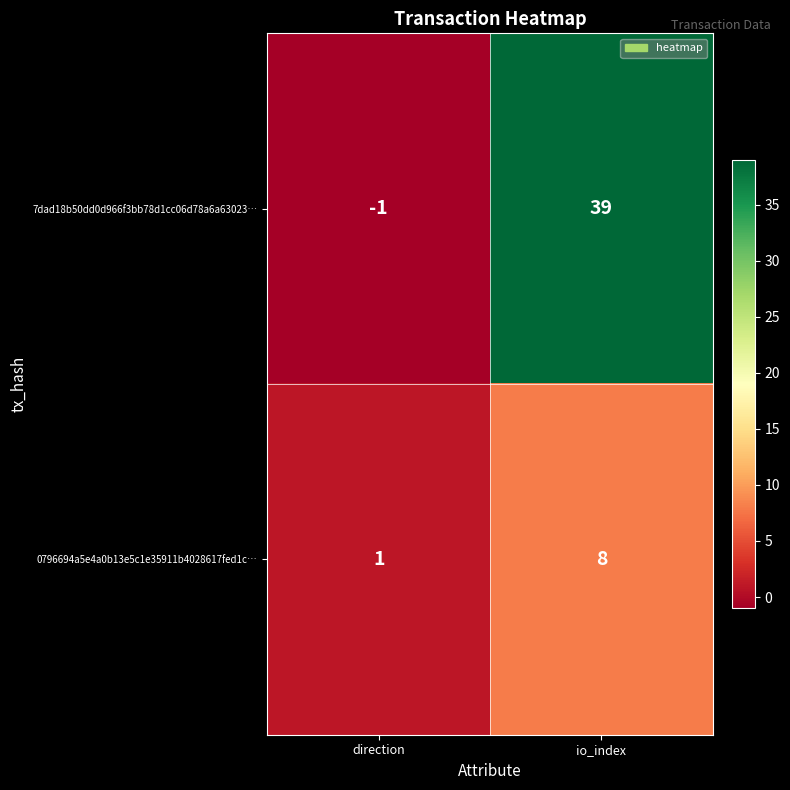

Count the number of categories in the chart.

2